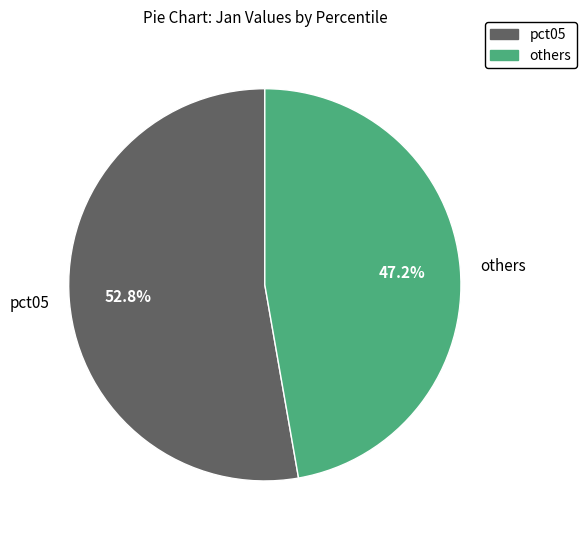

Count the number of slices in the pie.

2